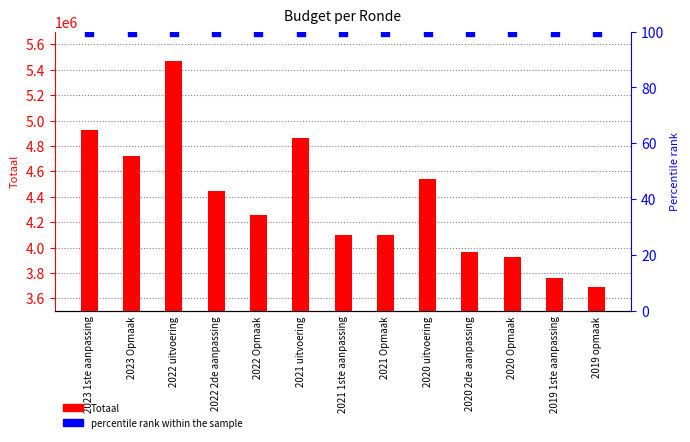

Which series contains the lowest Y value?

percentile rank within the sample